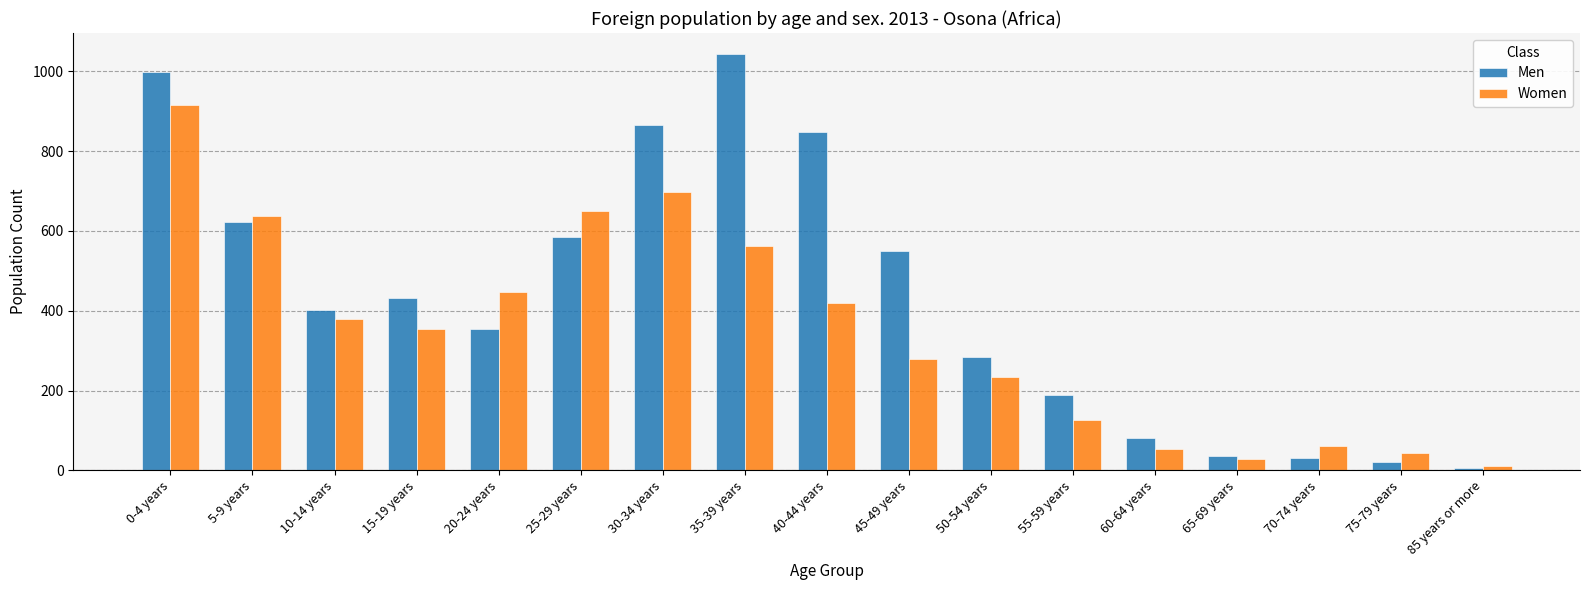

Is it true that Men equals 912 at 45-49 years?

False